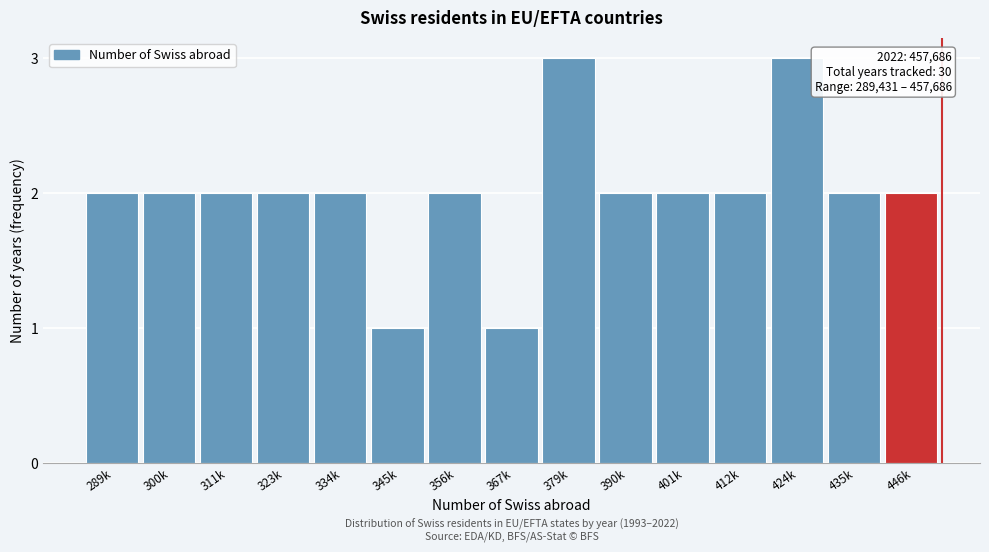

Reading left to right, list all the values displayed in this chart.

2	2	2	2	2	1	2	1	3	2	2	2	3	2	2